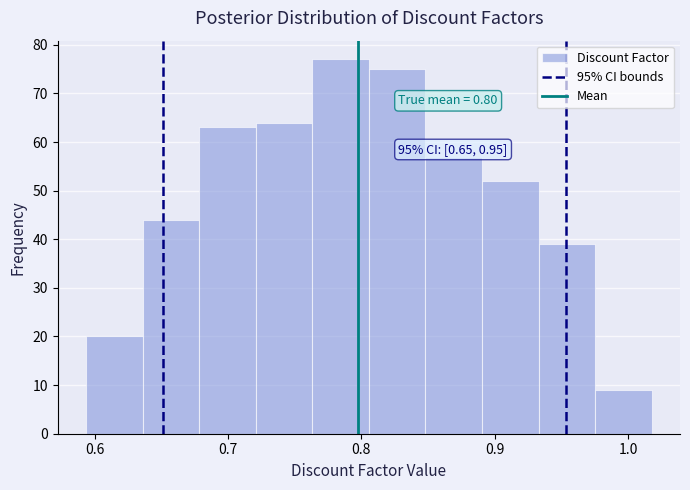

Over which range of the x-axis is the bar tallest?

0.76 to 0.81